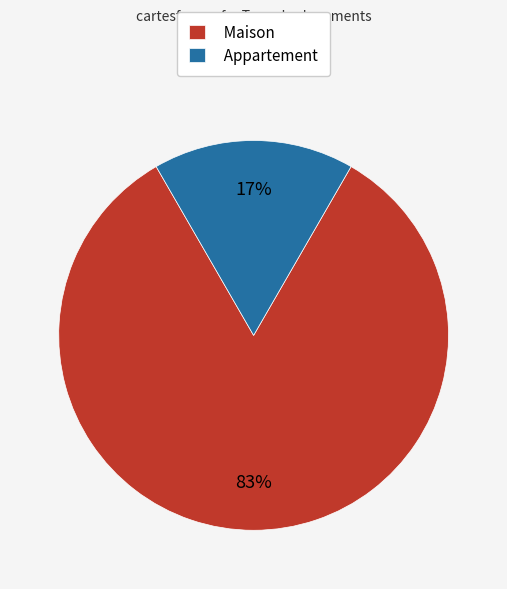

Rank the categories by value from highest to lowest.

Maison, Appartement